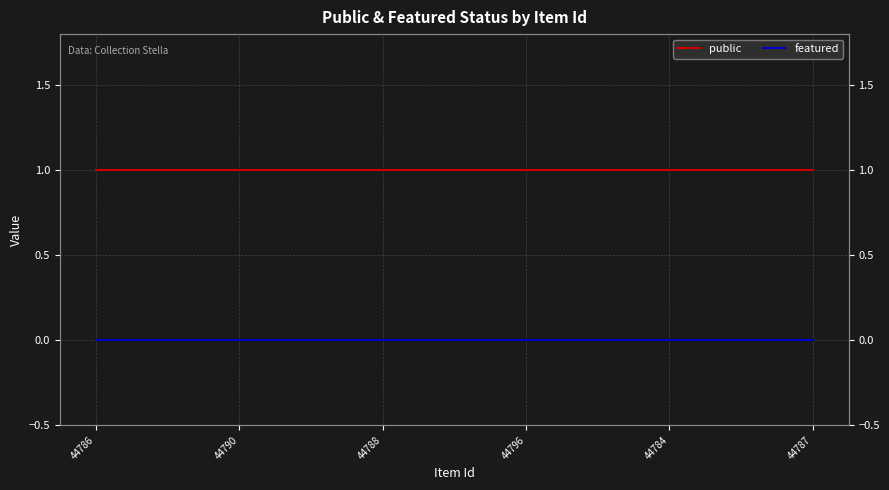

How many lines are shown in the chart?

2